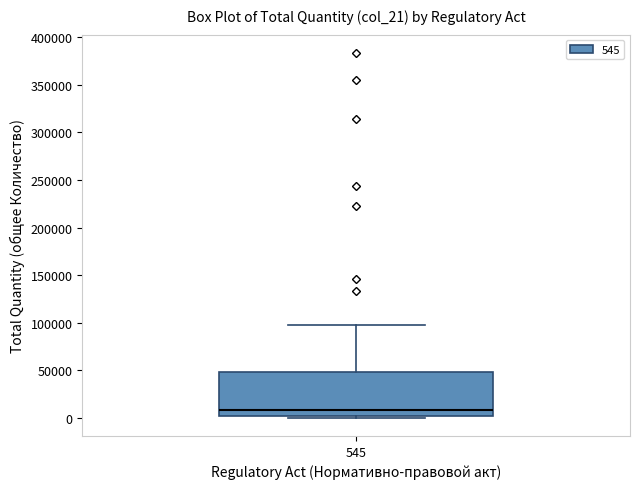

Read this box plot against the y-axis: the position of the median line, the range covered by the box, and the ends of both whiskers. The values are not printed on the chart, so give them approximately, as read against the axis.

median 10000, box 0 to 50000, whiskers 0 (just below the box's lower edge) to 100000